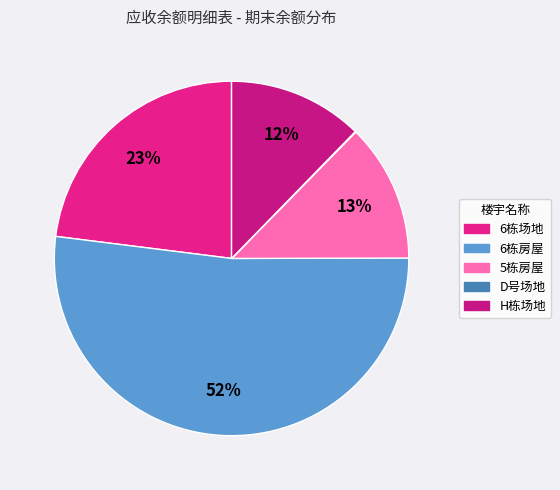

Which category has the smallest portion of the pie?

D号场地